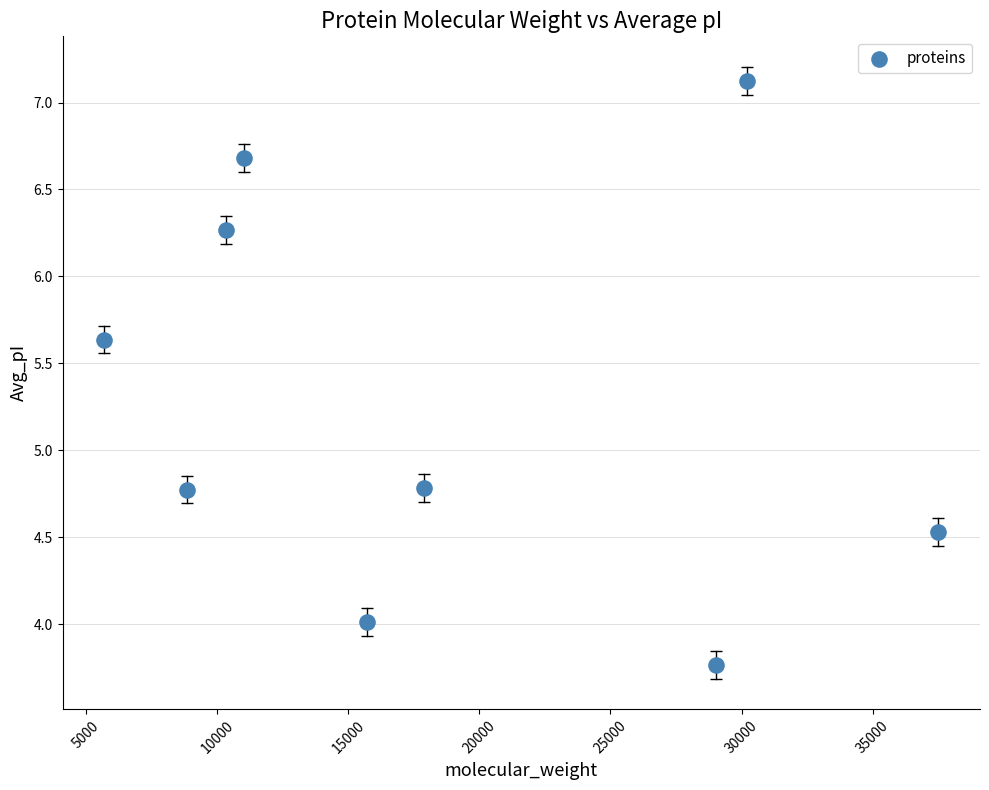

What is the average X value?

18471.0